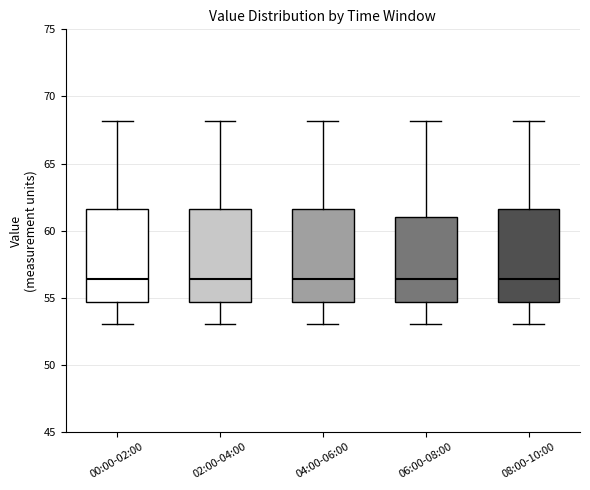

Reading left to right, transcribe this box plot: for each box, give where its median line is, the range the box spans, and where its two whiskers end, as read against the y-axis. The values are not printed on the chart, so give them approximately, as read against the axis.

00:00-02:00: median 56.5, box 54.5 to 61.5, whiskers 53.0 to 68.0
02:00-04:00: median 56.5, box 54.5 to 61.5, whiskers 53.0 to 68.0
04:00-06:00: median 56.5, box 54.5 to 61.5, whiskers 53.0 to 68.0
06:00-08:00: median 56.5, box 54.5 to 61.0, whiskers 53.0 to 68.0
08:00-10:00: median 56.5, box 54.5 to 61.5, whiskers 53.0 to 68.0